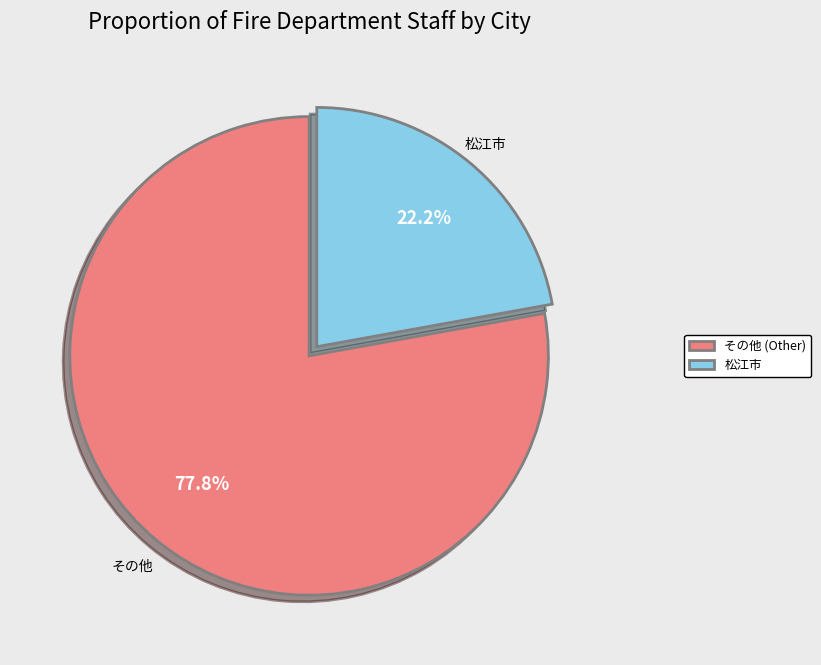

To the nearest percent, what is the average slice percentage?

50%